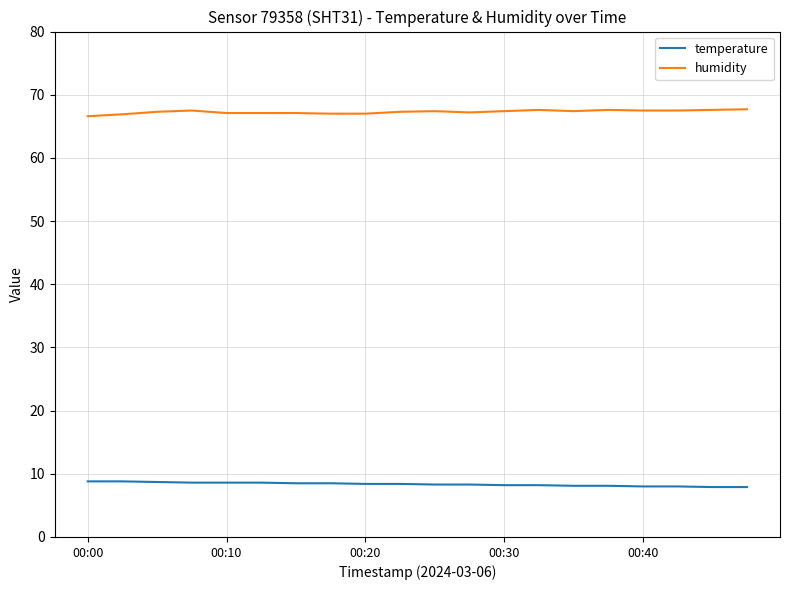

True or false: temperature and humidity cross at least once.

False